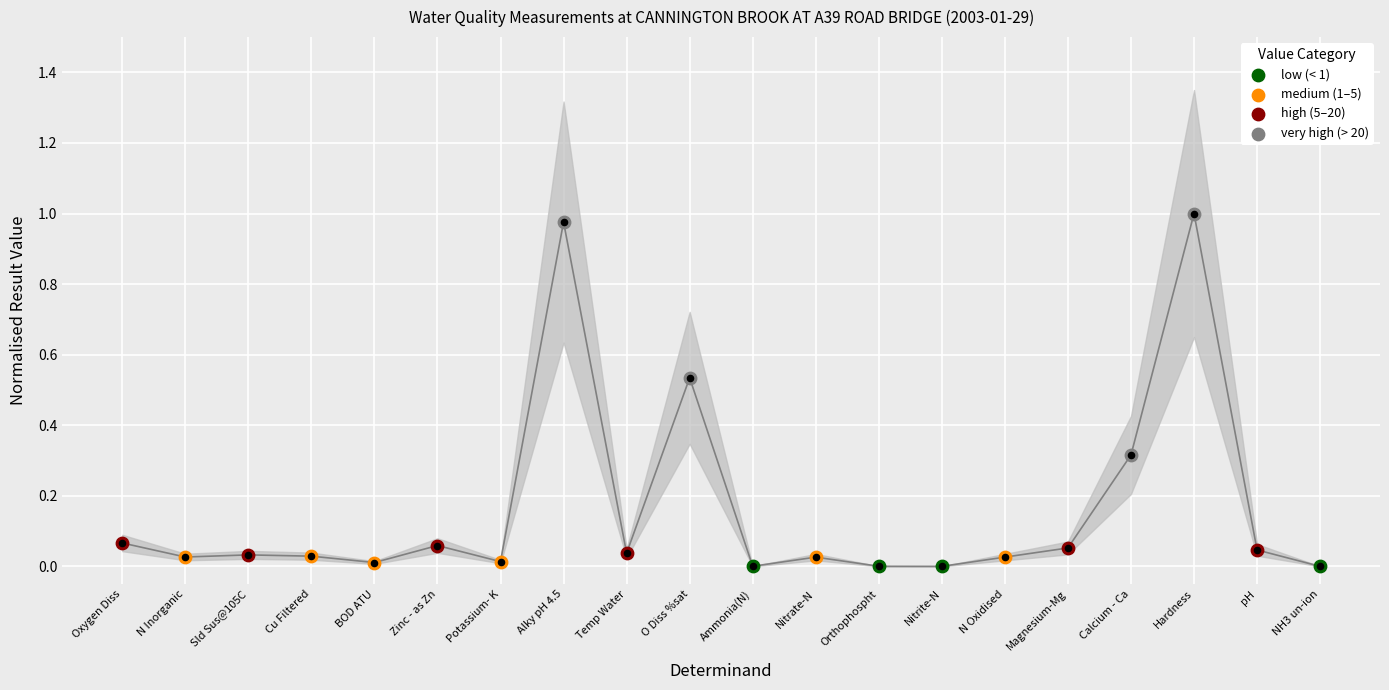

Approximately how many times larger is the value at Calcium - Ca compared to Hardness?

0.3